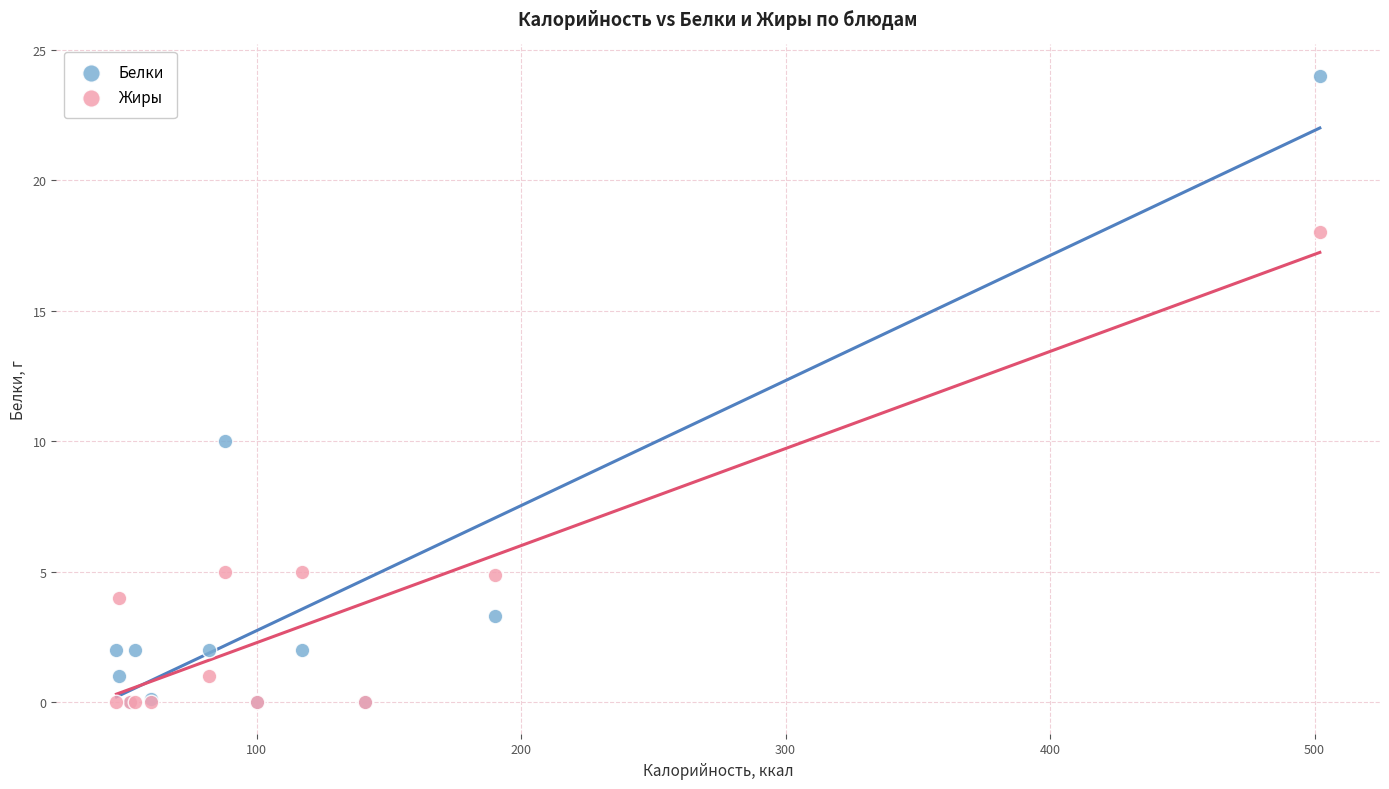

What are all the series names shown in the legend?

Белки, Жиры